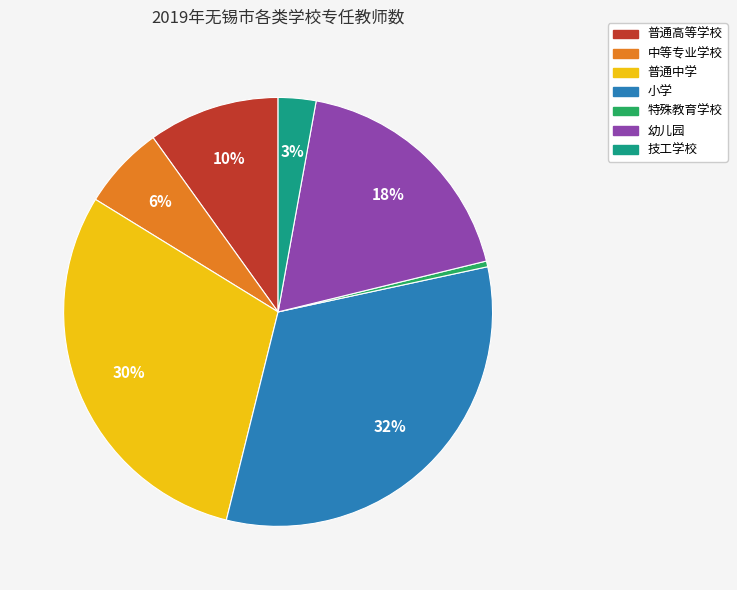

Is there a majority slice in this chart?

No